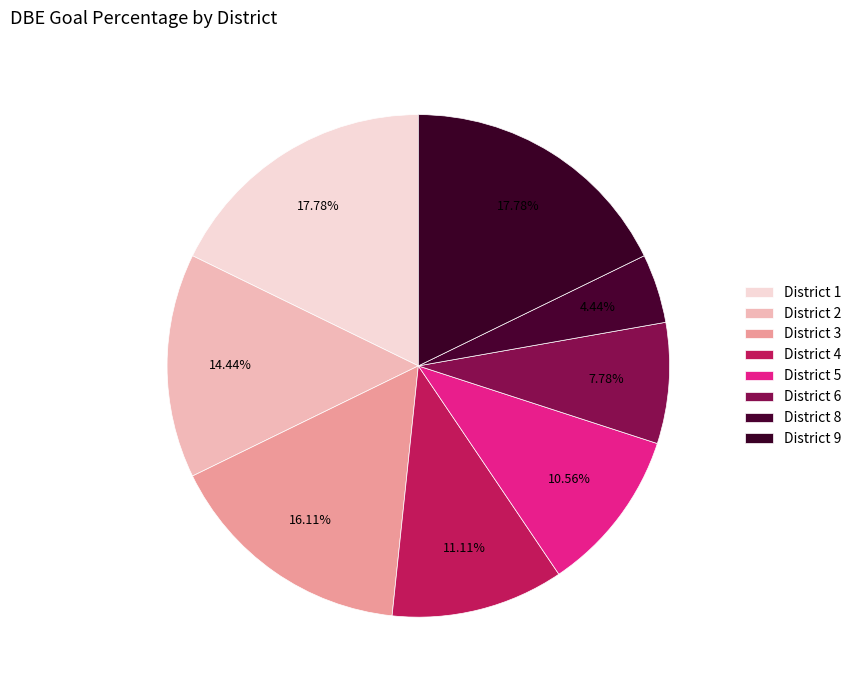

Count the number of slices in the pie.

8